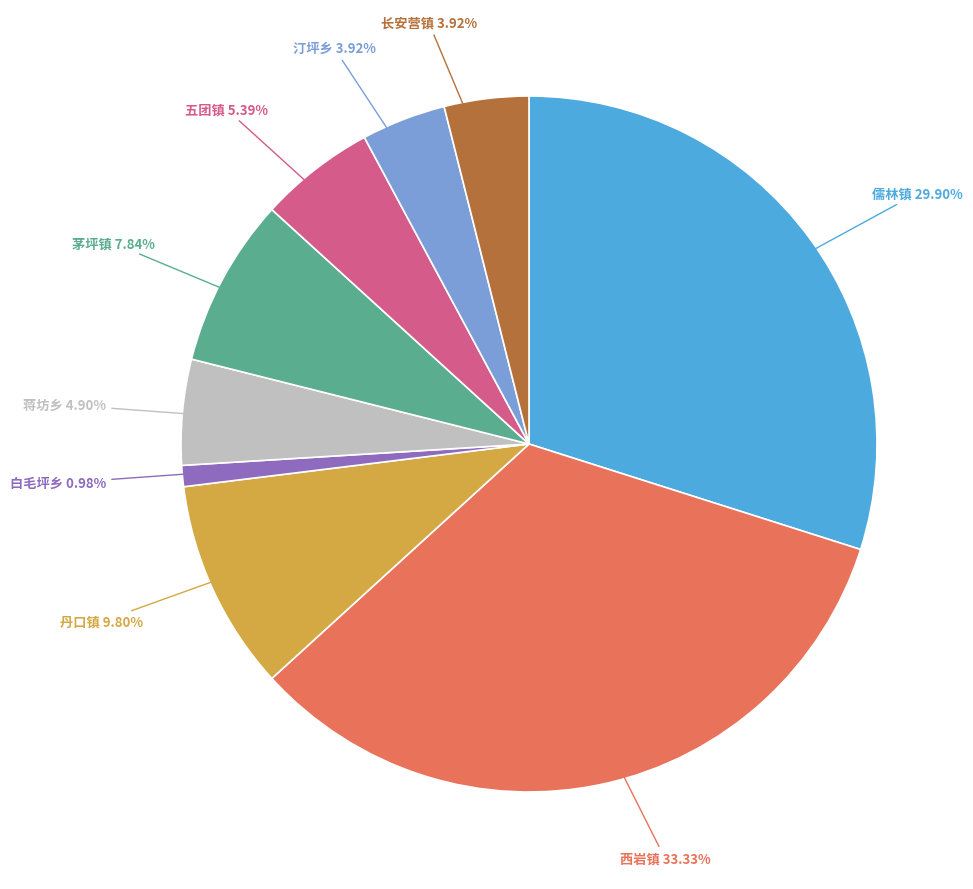

Between 五团镇 and 白毛坪乡, which is larger?

五团镇